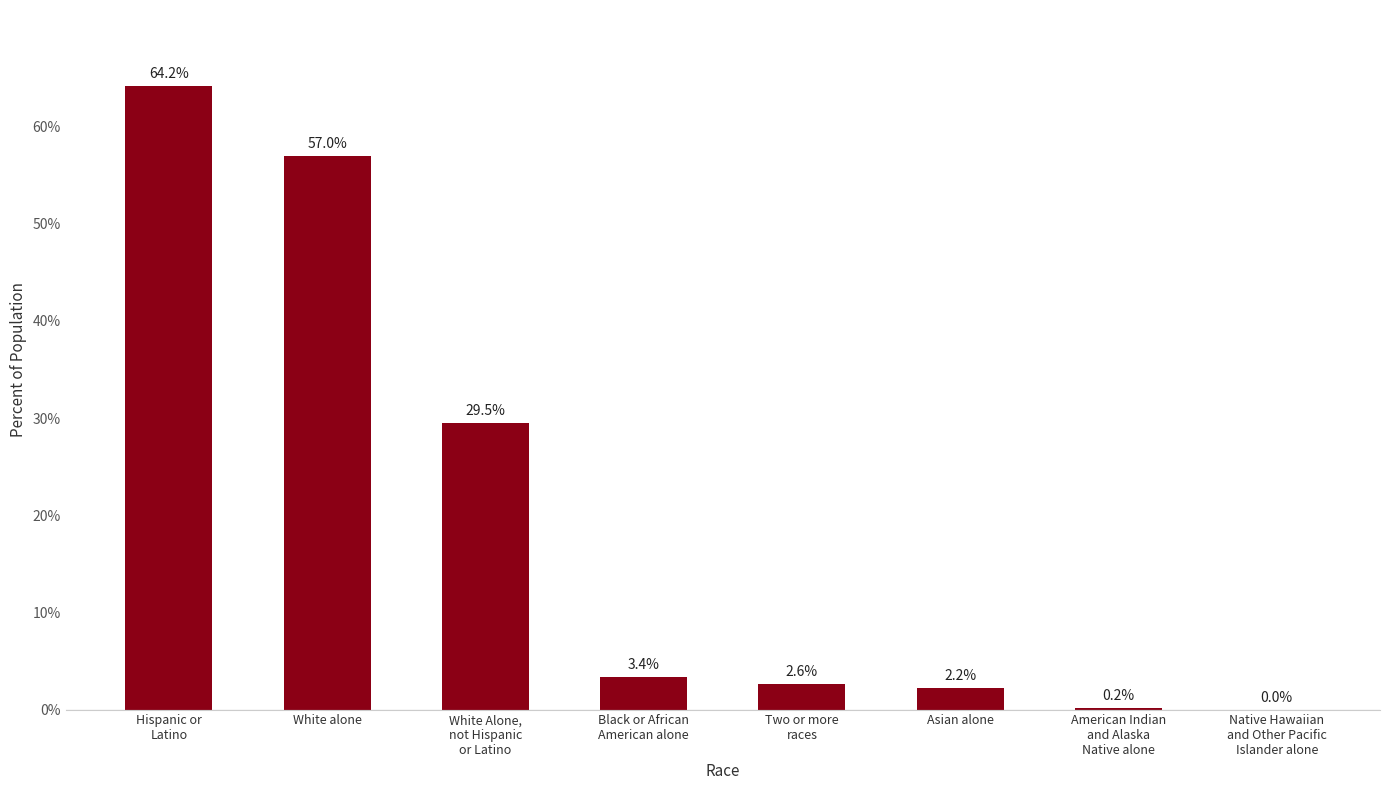

At which label does the data first exceed 3?

Hispanic or
Latino